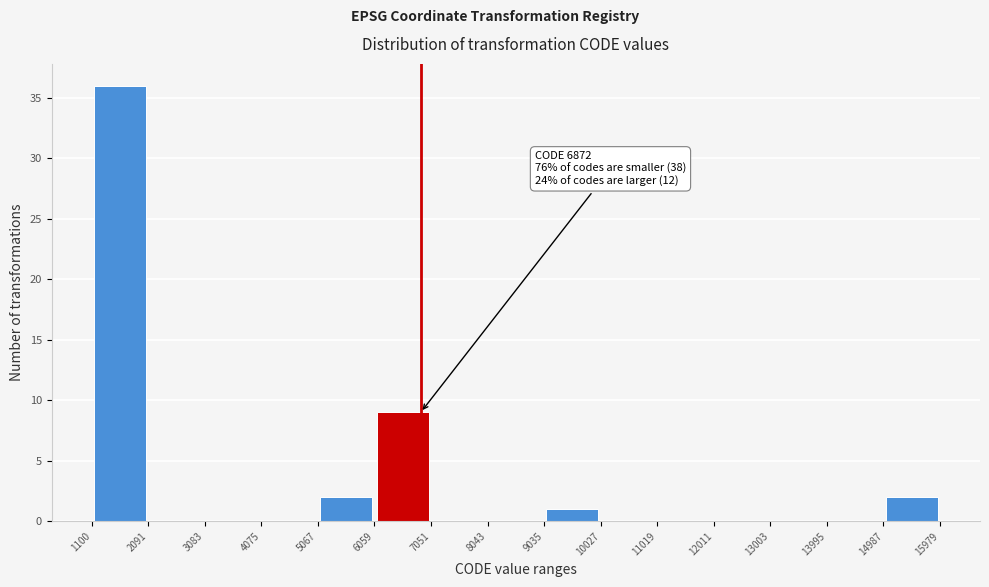

Which range on the x-axis has the tallest bar?

1100 to 2091